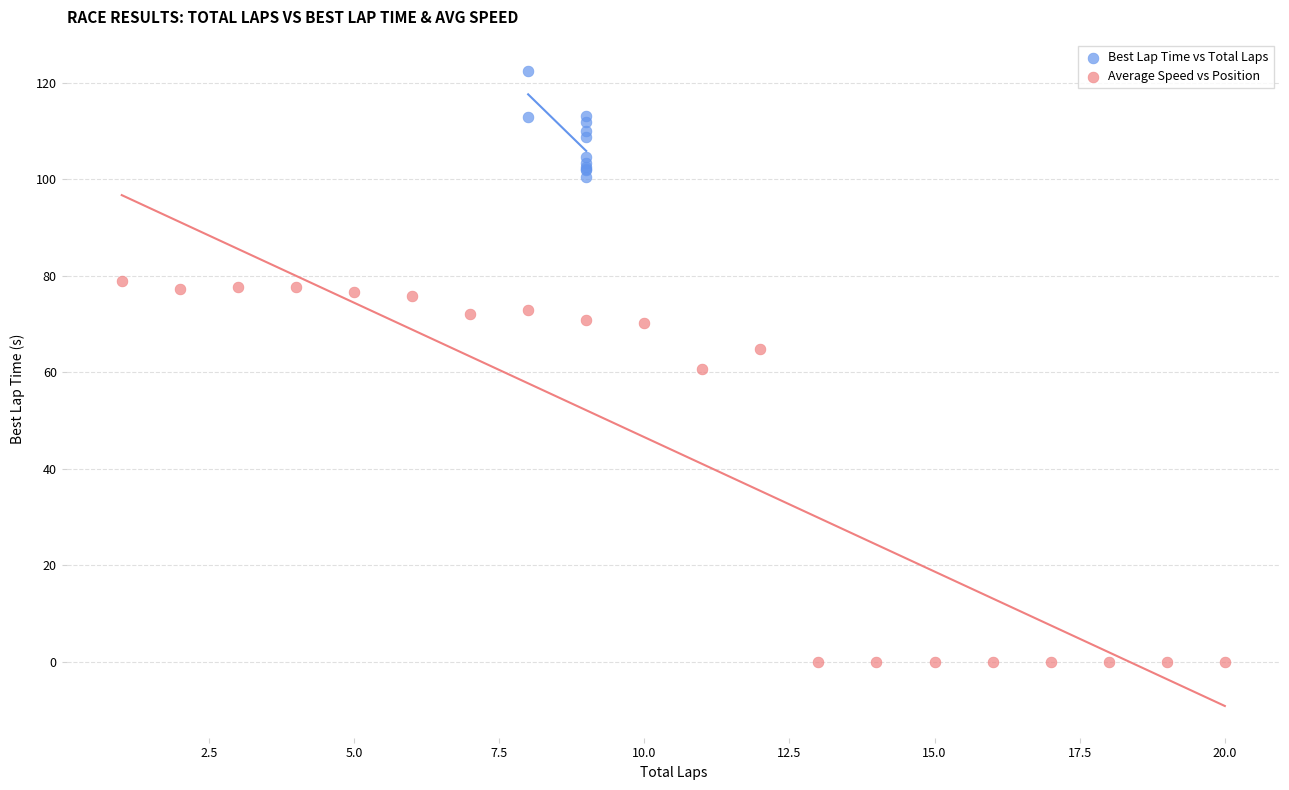

Which series contains the highest Y value?

Best Lap Time vs Total Laps